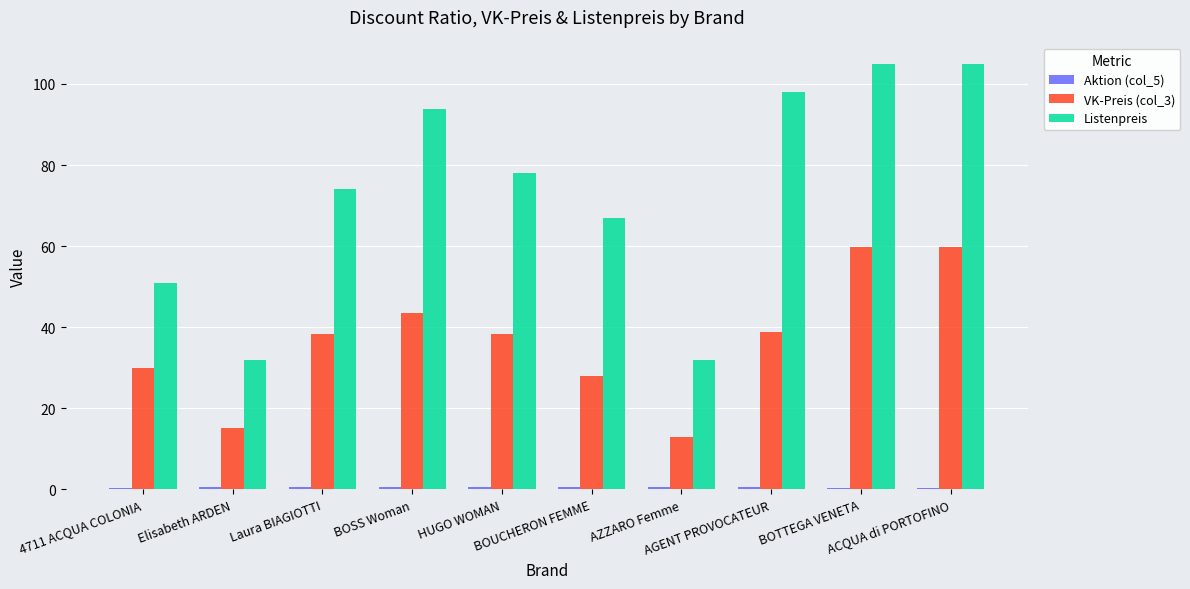

How many distinct data groups are displayed?

3